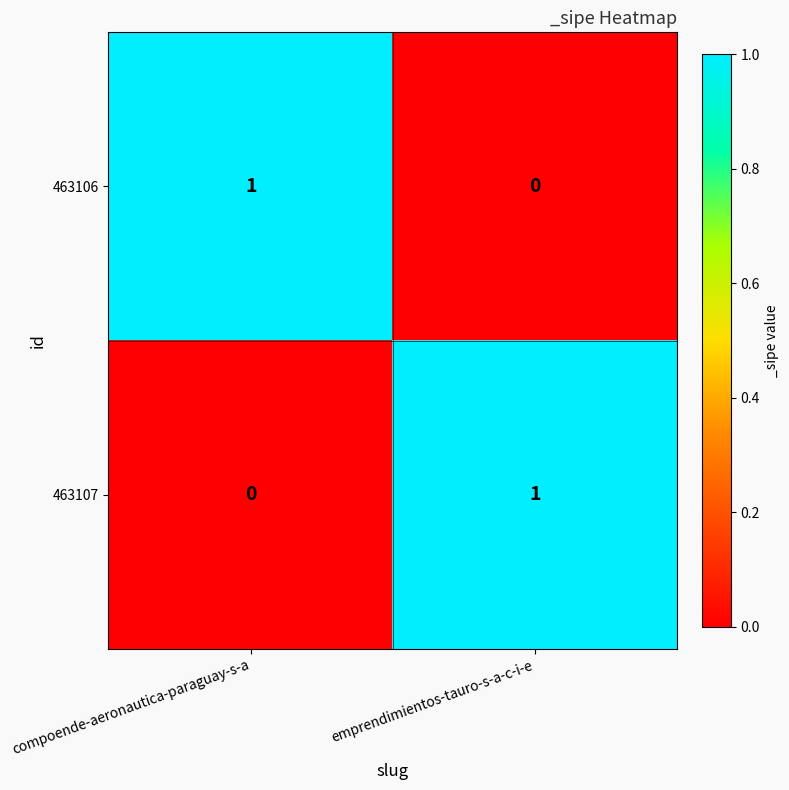

What is the total value across all series at compoende-aeronautica-paraguay-s-a?

1